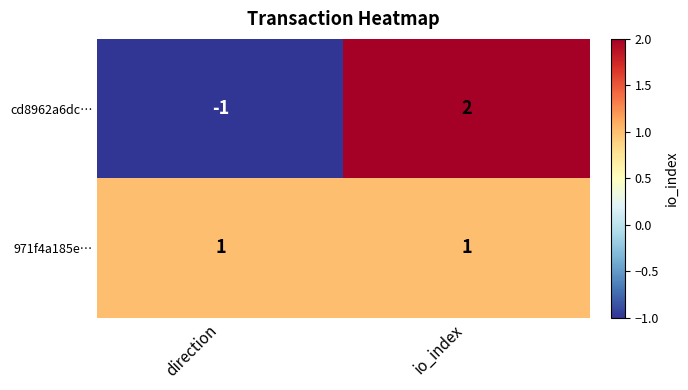

How many distinct data groups are displayed?

2